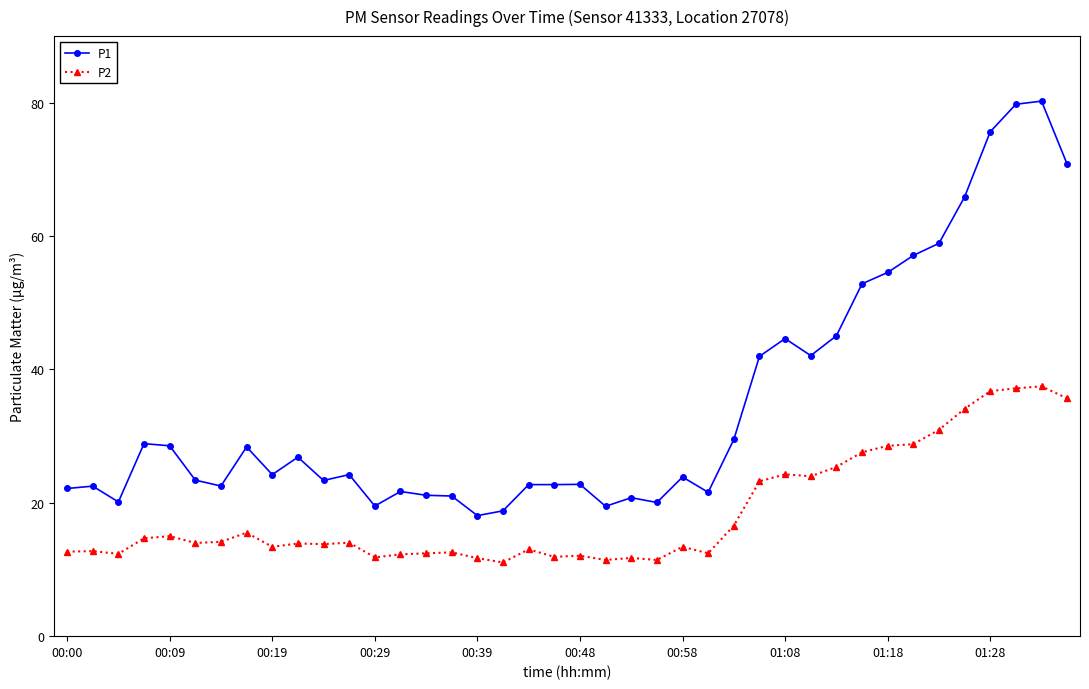

What is the value of the P1 point at the 5th from the left?

28.6